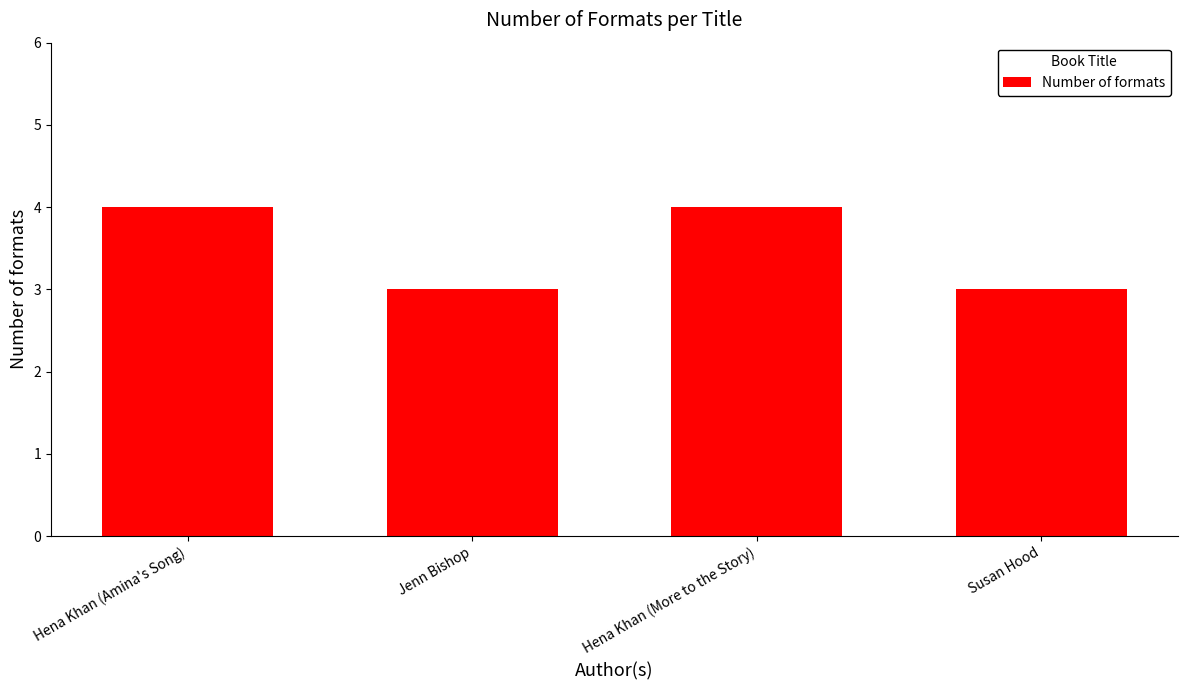

Does the chart contain any negative values?

No